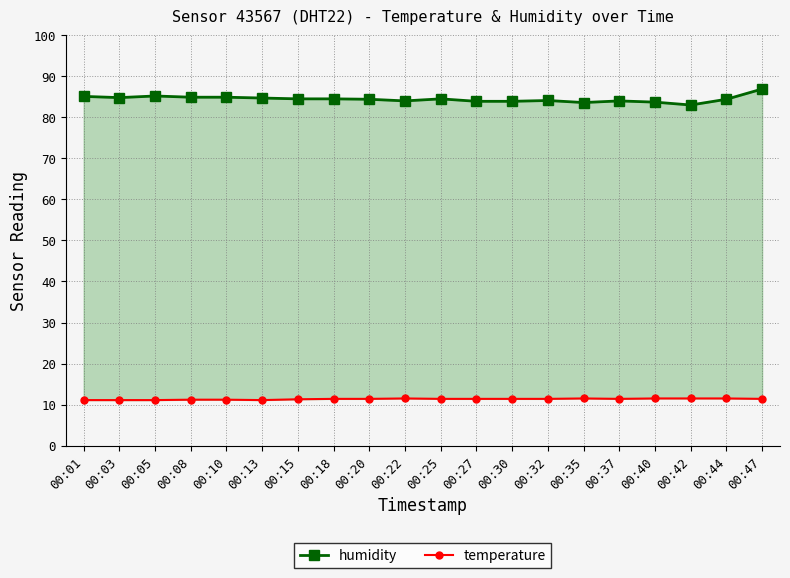

At which category is the sum across all series the highest?

00:47